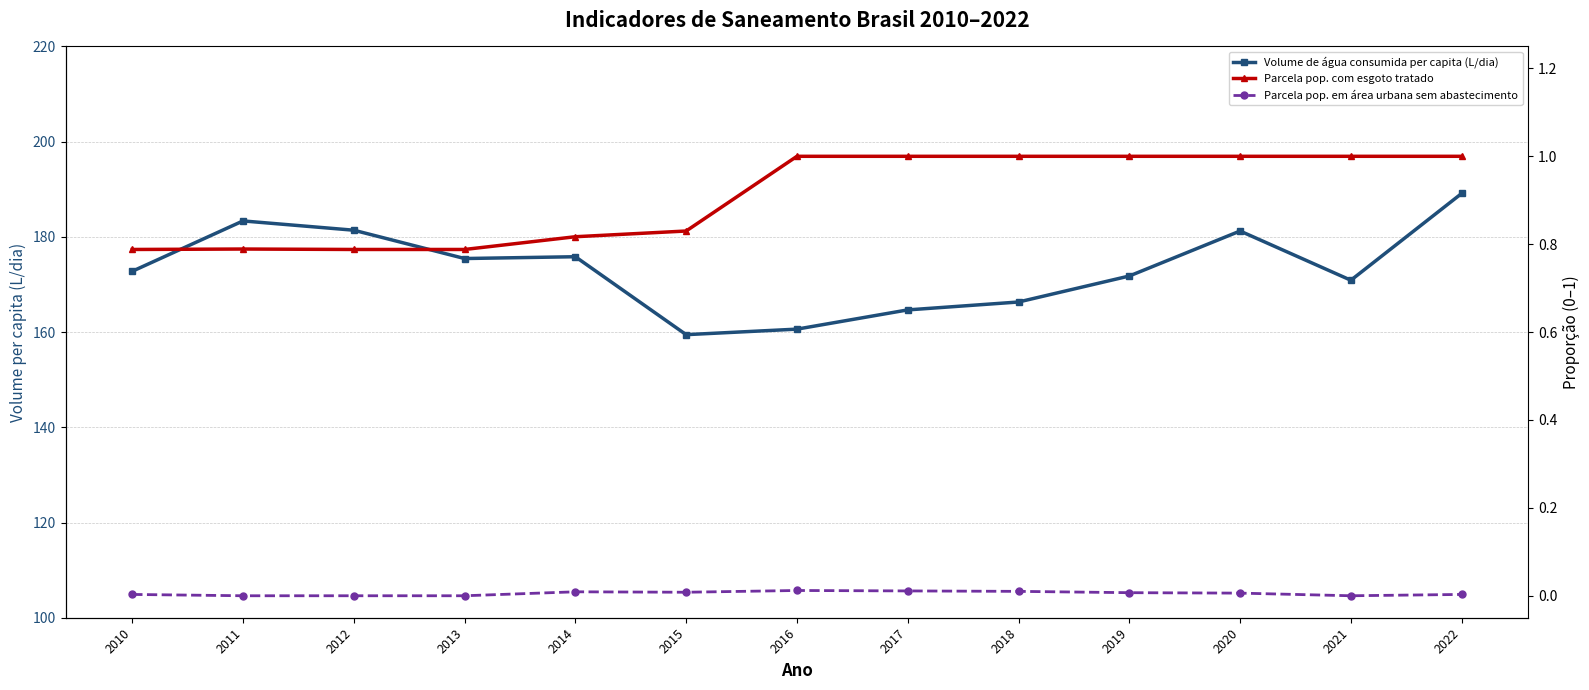

Rank the categories by Parcela pop. em área urbana sem abastecimento value from lowest to highest.

2011, 2012, 2013, 2021, 2010, 2022, 2020, 2019, 2015, 2014, 2018, 2017, 2016